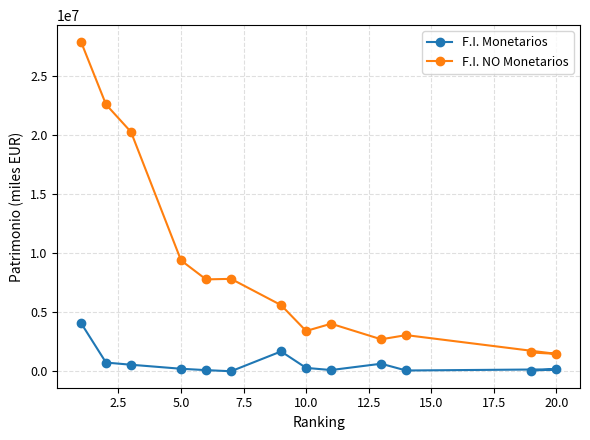

What is the smallest value displayed?

7571